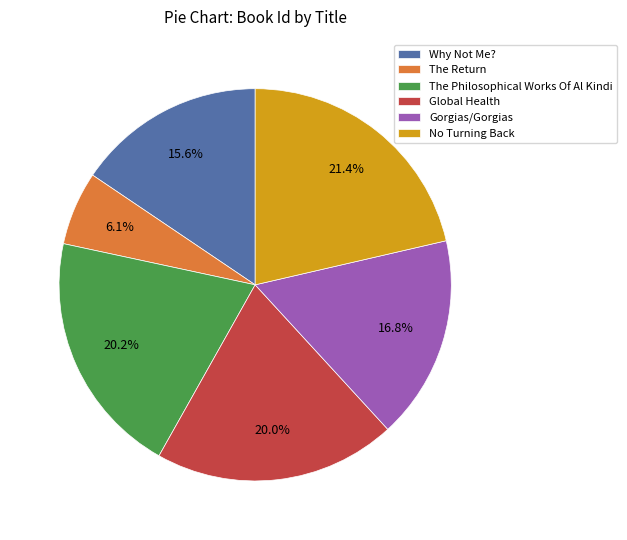

How many segments does this pie chart have?

6